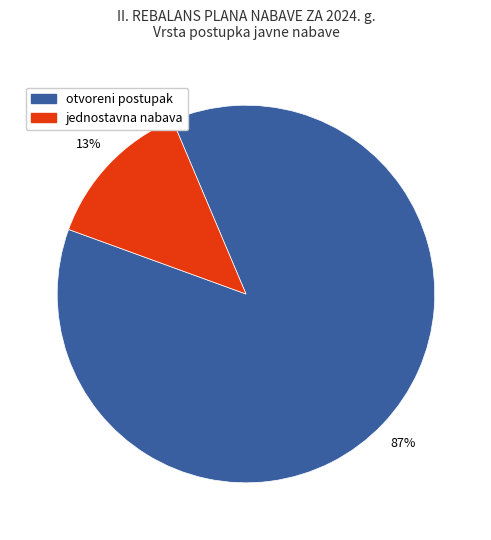

To the nearest percent, what is the average slice percentage?

50%